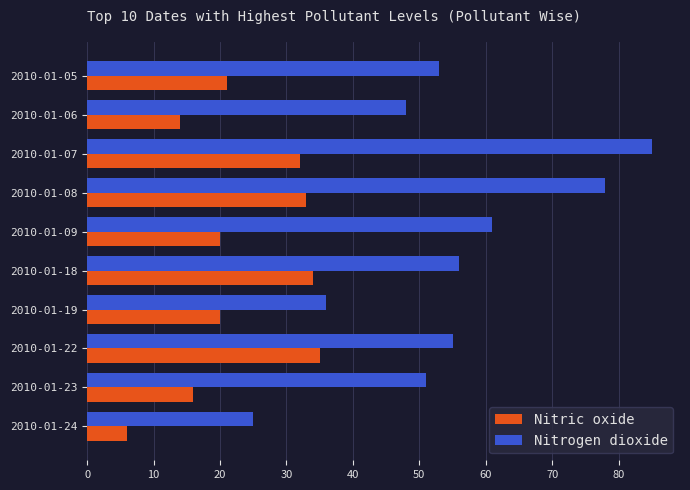

The Nitrogen dioxide series shows 84 at 2010-01-06. True or false?

False